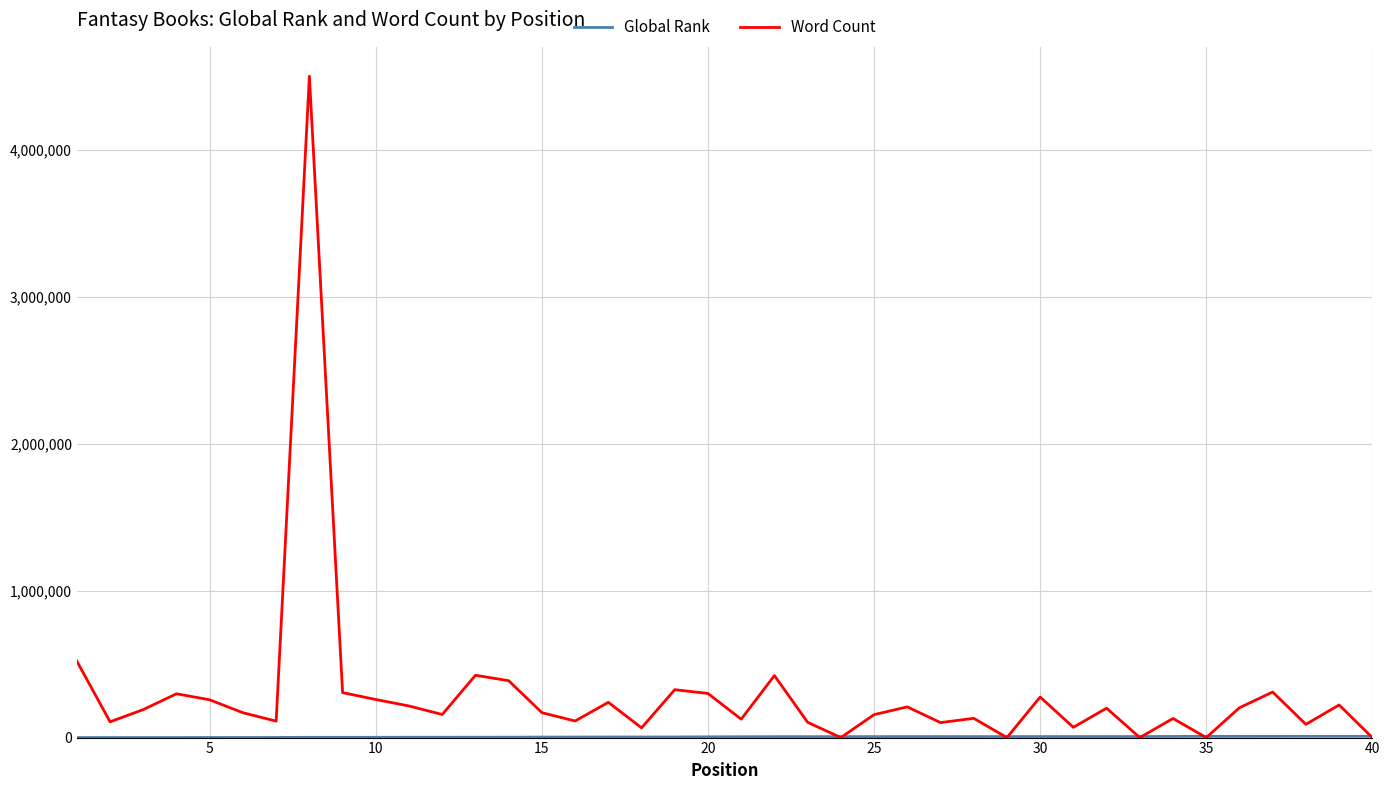

Which series has the largest range (max minus min)?

Word Count